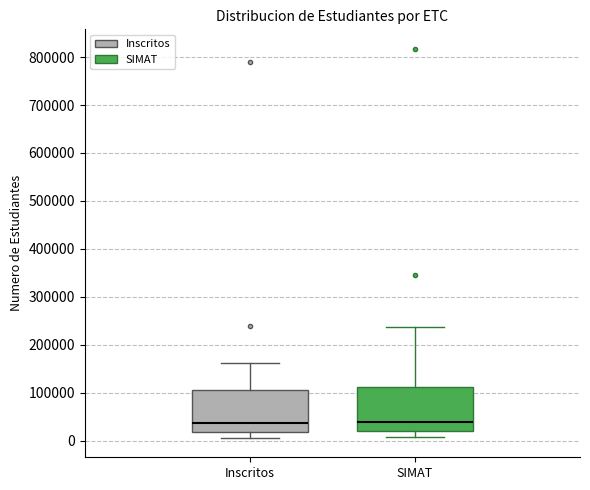

Where does the lower whisker of the box for SIMAT end on the y-axis? The values are not printed on the chart, so give them approximately, as read against the axis.

10000